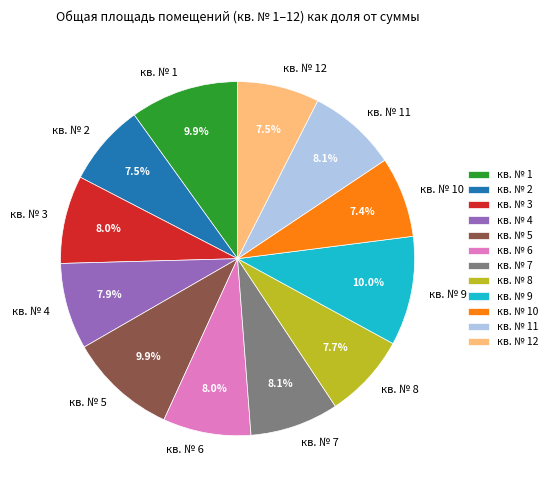

Which has a higher value, кв. № 2 or кв. № 9?

кв. № 9